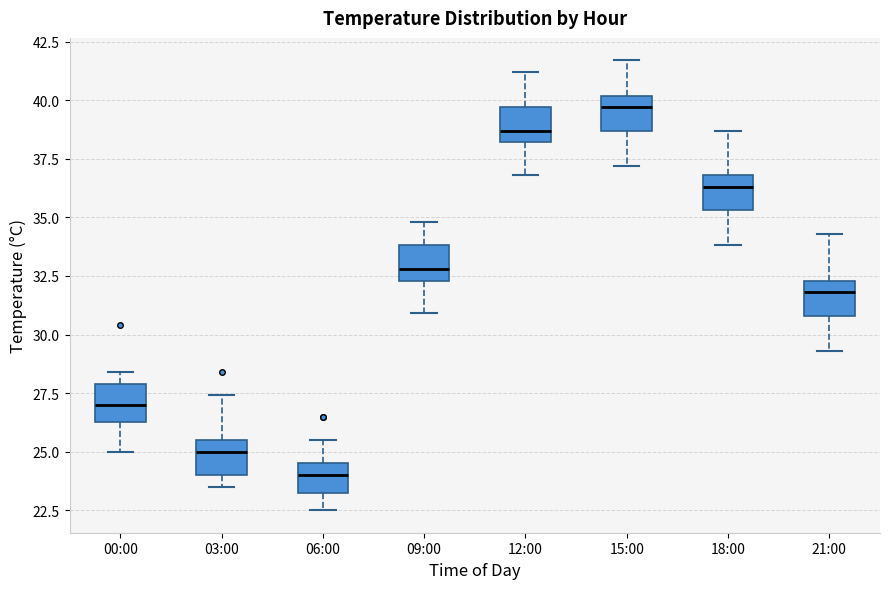

Reading left to right, read every box against the y-axis: the position of its median line, the range the box covers, and the ends of its whiskers. The values are not printed on the chart, so give them approximately, as read against the axis.

00:00: median 27.0, box 26.5 to 28.0, whiskers 25.0 to 28.5
03:00: median 25.0, box 24.0 to 25.5, whiskers 23.5 to 27.5
06:00: median 24.0, box 23.5 to 24.5, whiskers 22.5 to 25.5
09:00: median 33.0, box 32.5 to 34.0, whiskers 31.0 to 35.0
12:00: median 38.5, box 38.0 to 39.5, whiskers 37.0 to 41.0
15:00: median 39.5, box 38.5 to 40.0, whiskers 37.0 to 41.5
18:00: median 36.5, box 35.5 to 37.0, whiskers 34.0 to 38.5
21:00: median 32.0, box 31.0 to 32.5, whiskers 29.5 to 34.5